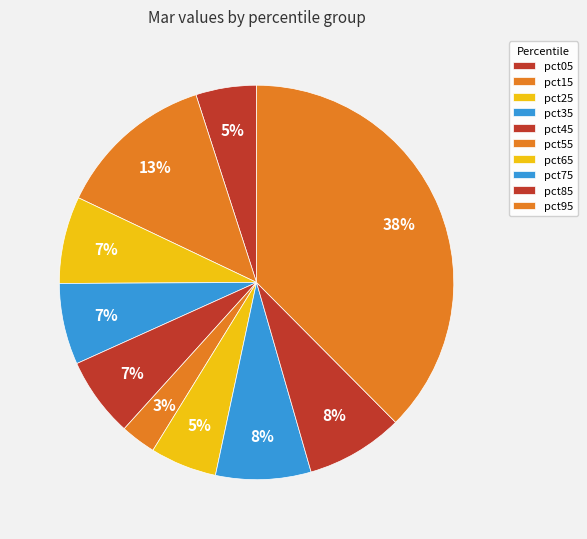

Count the number of slices in the pie.

10